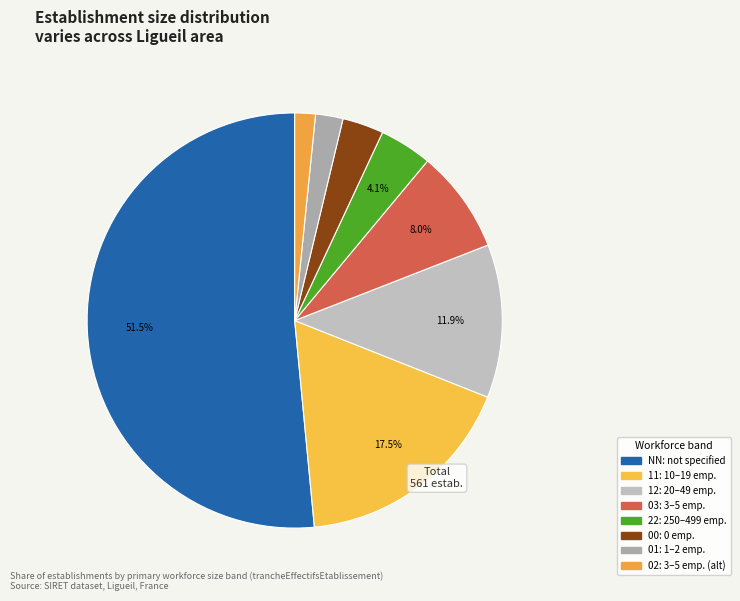

What percentage is NOT represented by 11?

82.5%